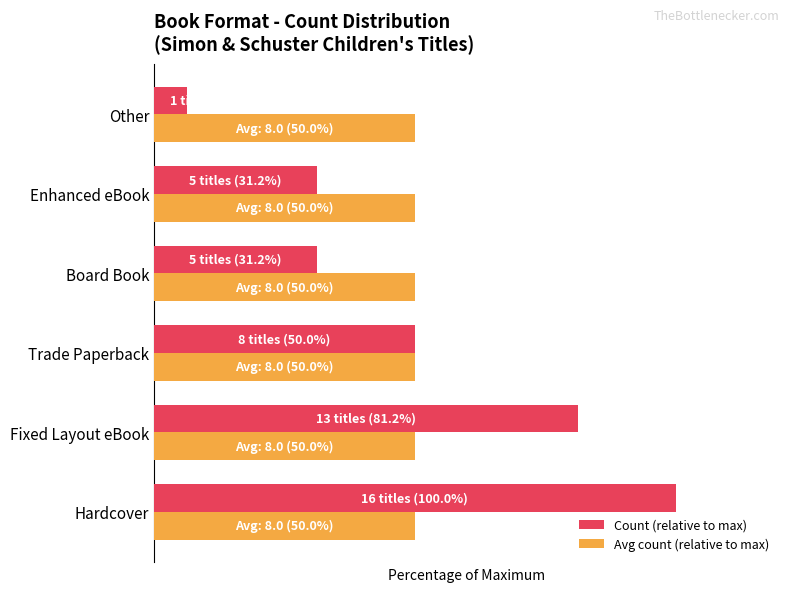

What are all the series names shown in the legend?

Count (relative to max), Avg count (relative to max)